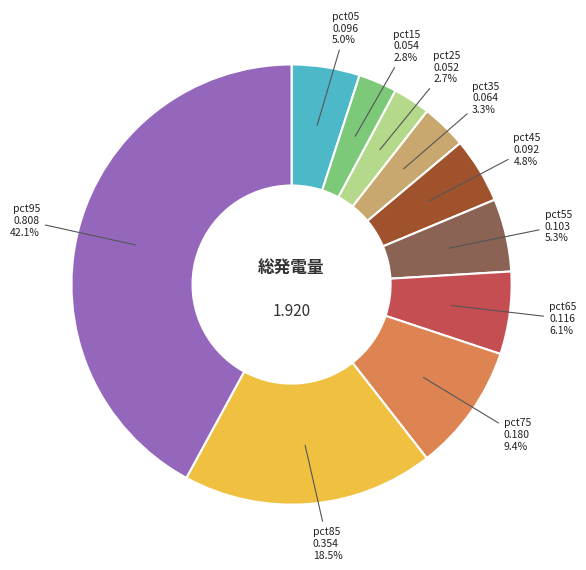

Does any single category account for the majority?

No